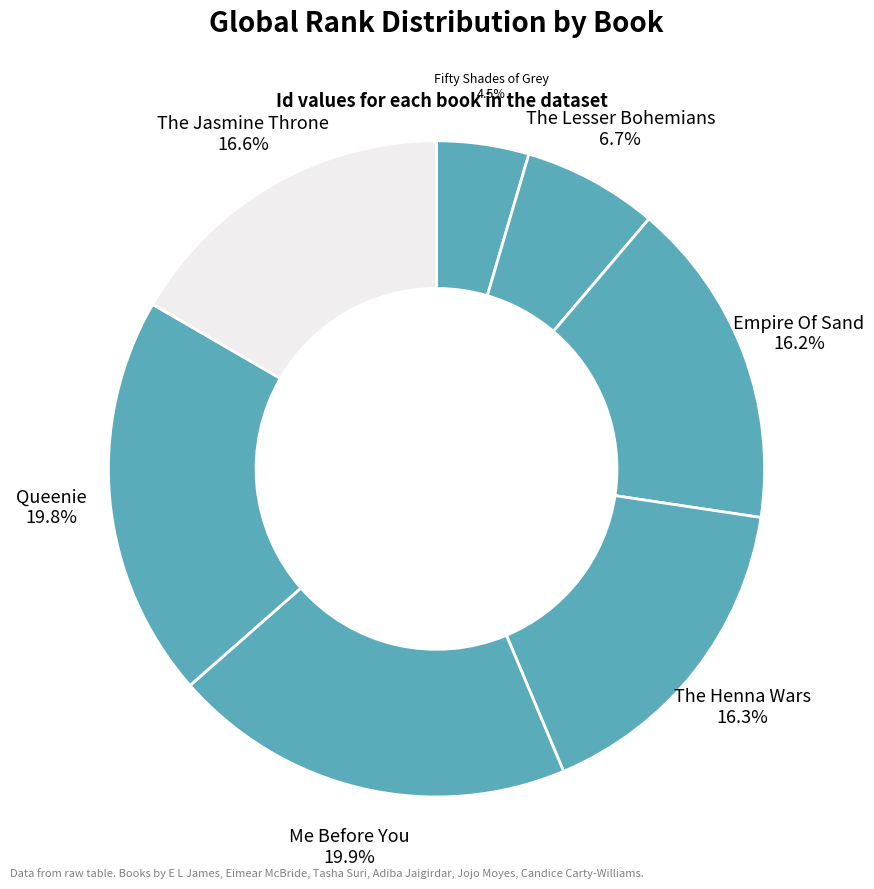

Between The Henna Wars and Me Before You, which is larger?

Me Before You